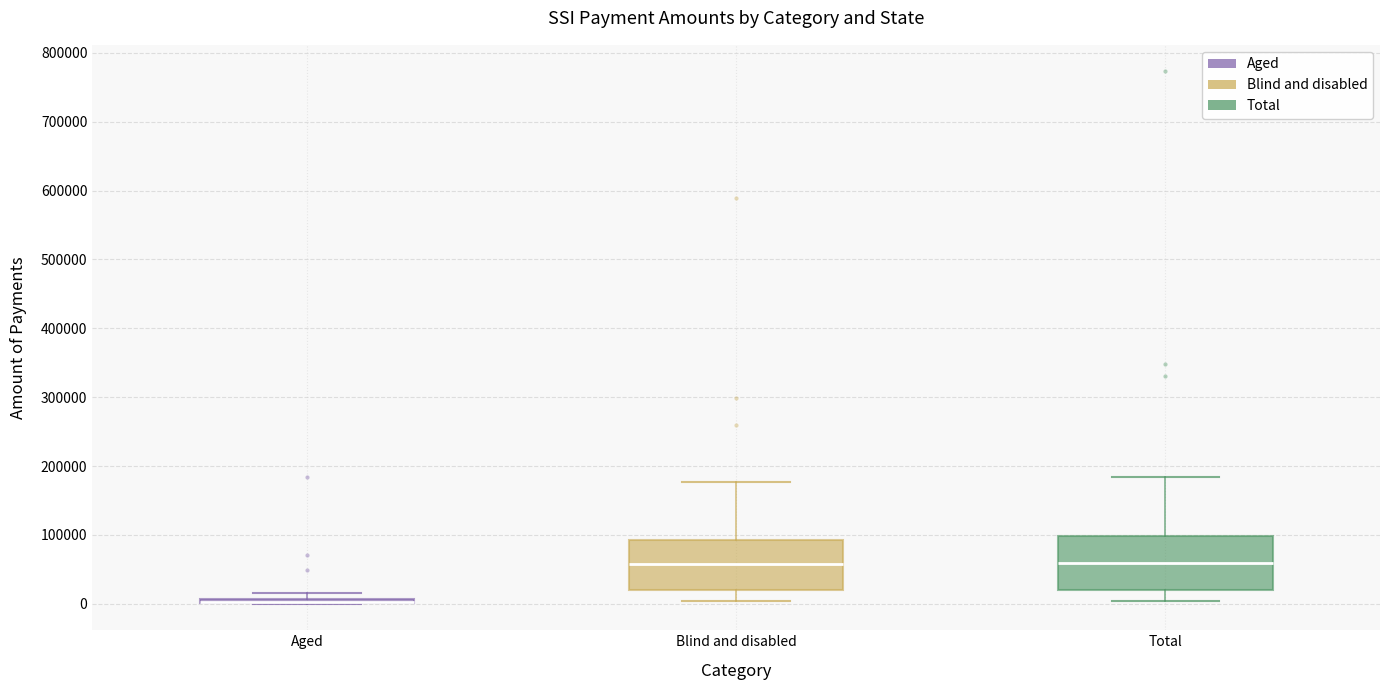

Where does the median line of the box for Total sit on the y-axis? The values are not printed on the chart, so give them approximately, as read against the axis.

60000